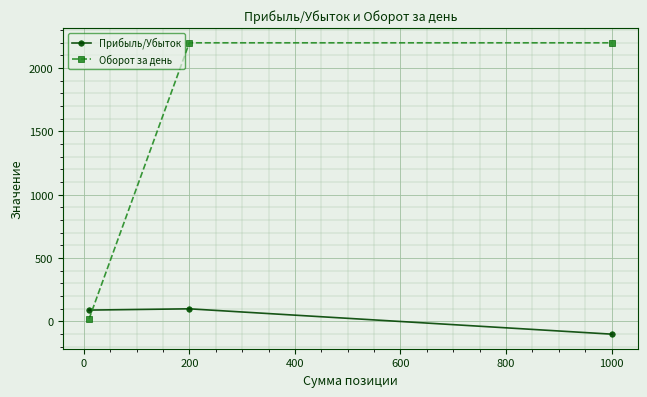

How many lines are shown in the chart?

2